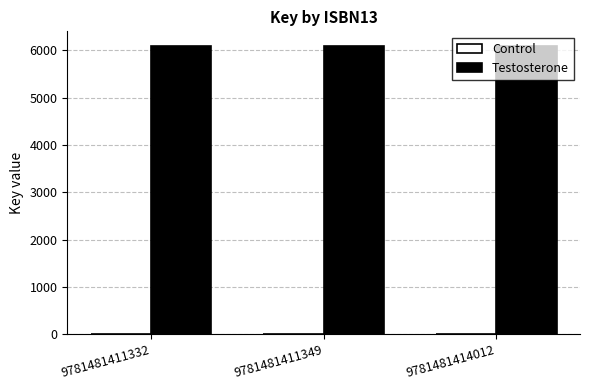

What is the spread (max minus min) of values at 9781481411349?

6093